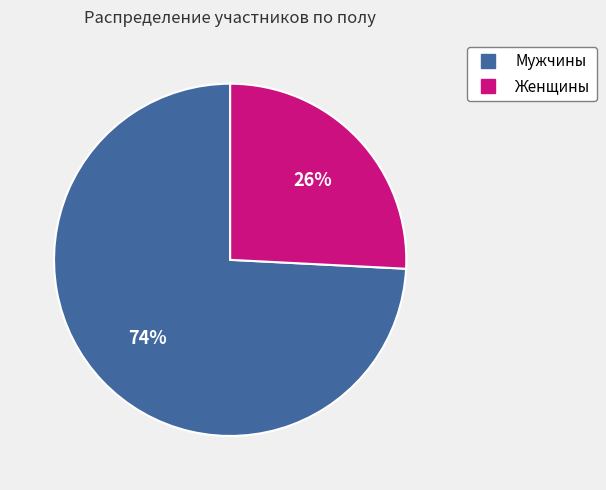

Is there a majority slice in this chart?

Yes